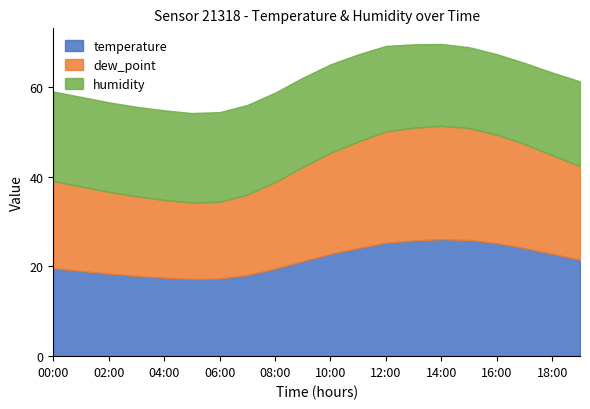

What is the highest value of the temperature series?

26.1